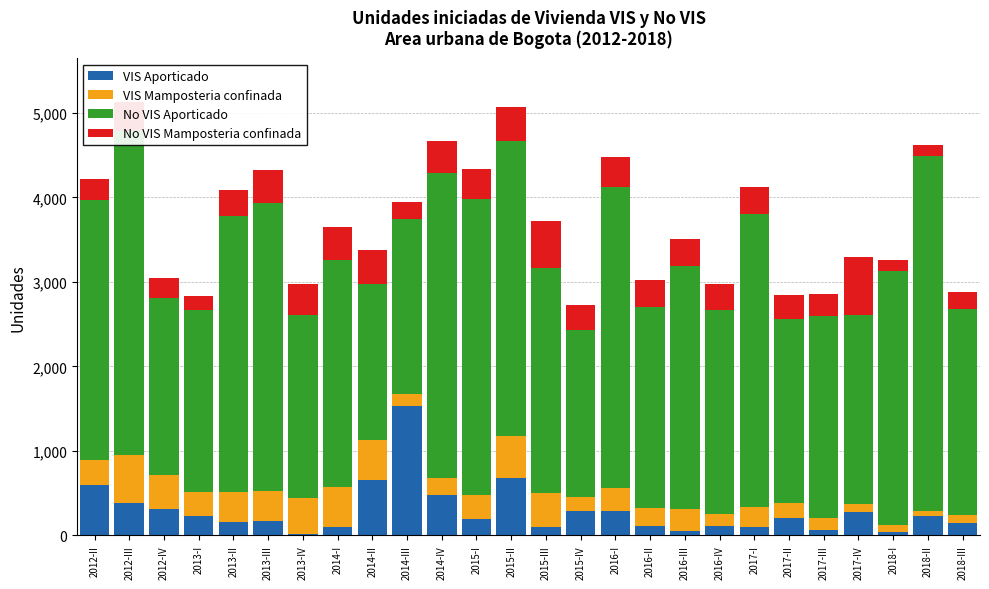

Is it true that VIS Aporticado equals 678 at 2015-II?

True